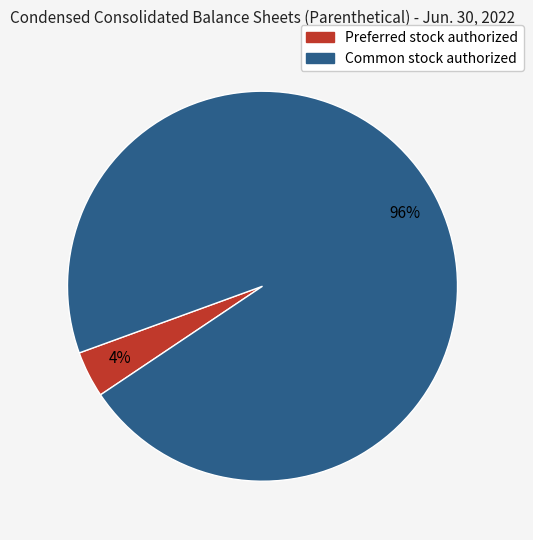

Is there any slice that represents more than half of the pie?

Yes